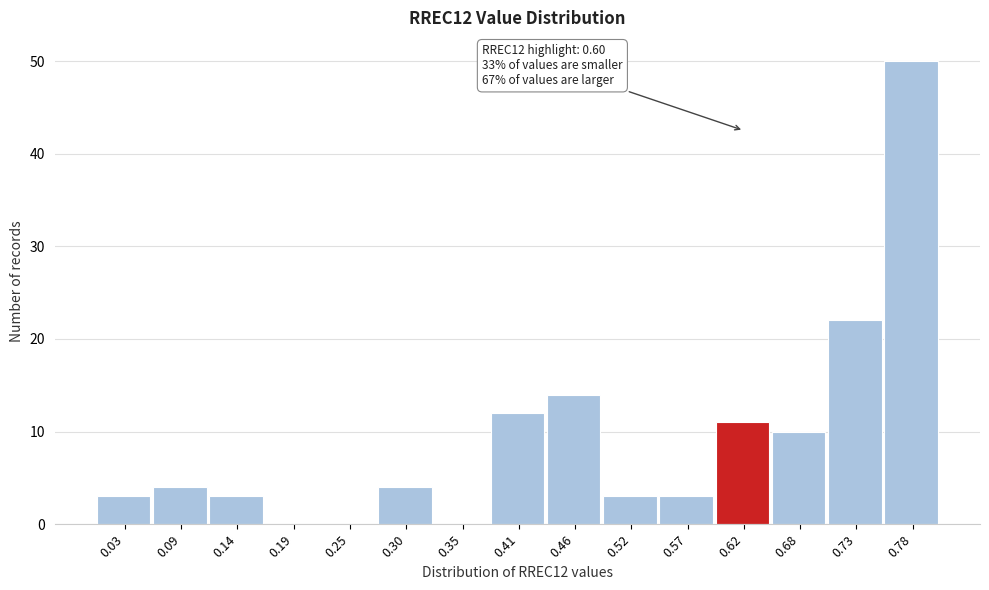

Which range on the x-axis has the tallest bar?

0.76 to 0.81